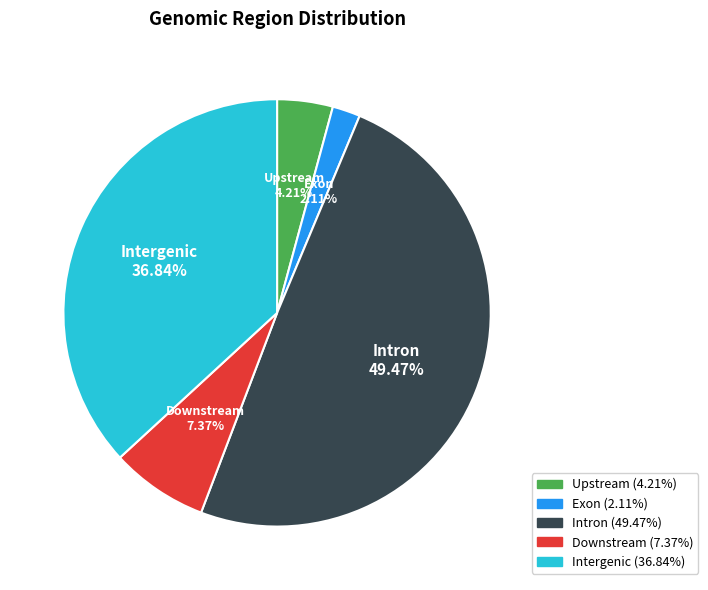

Is it true that Downstream is 19% of the pie?

False